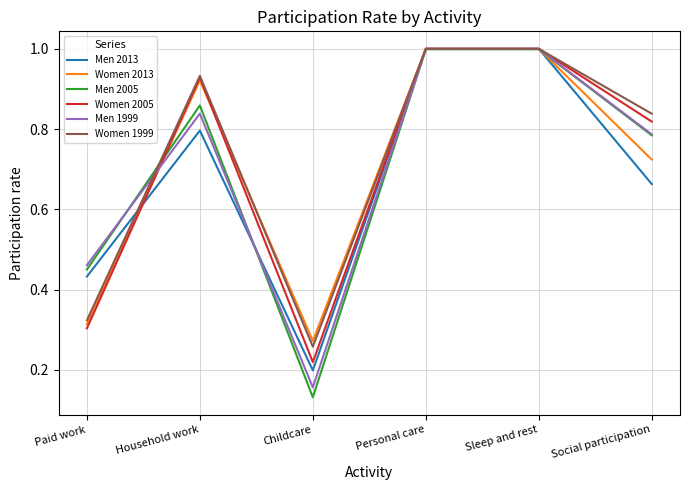

Which series has the widest spread of values?

Men 2005